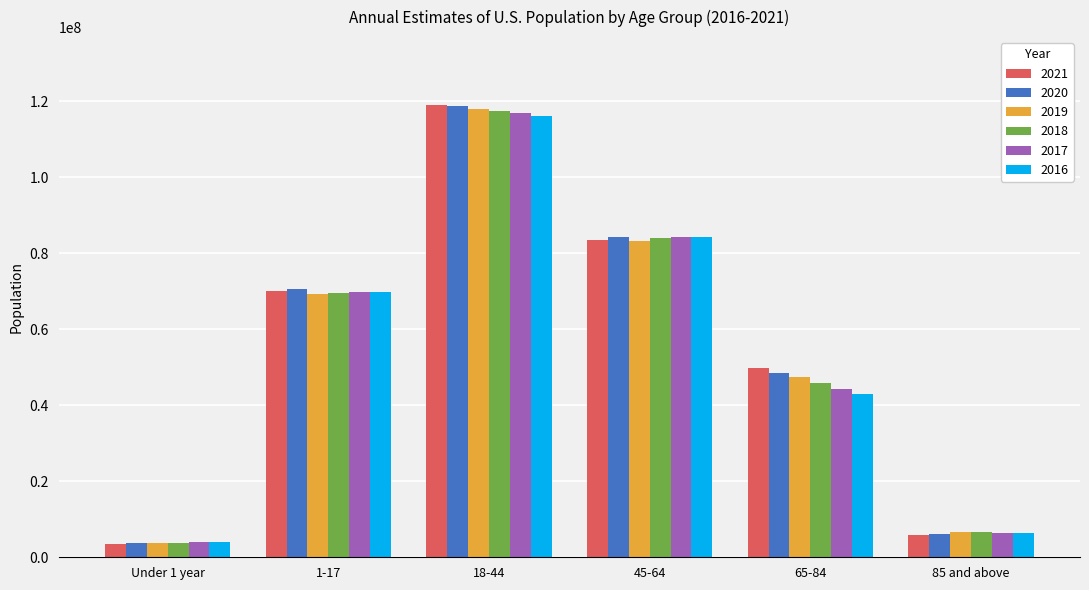

What is the average value of the 2016 series?

53854586